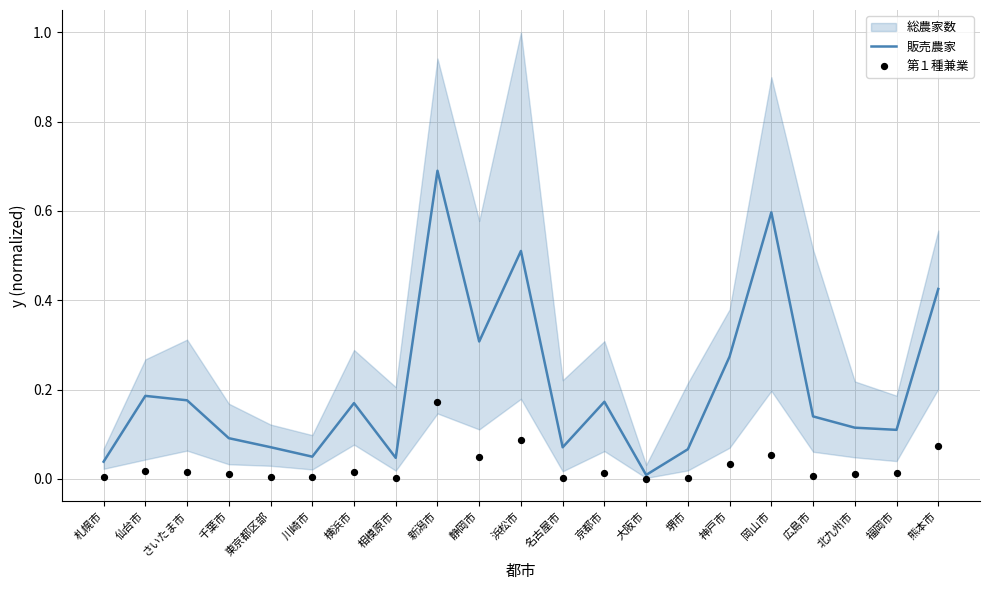

What is the total value across all series at 浜松市?

0.6